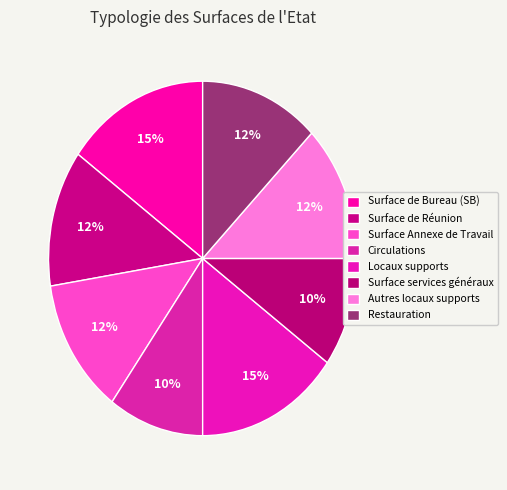

True or false: Surface de Bureau (SB) accounts for 15% of the total.

True